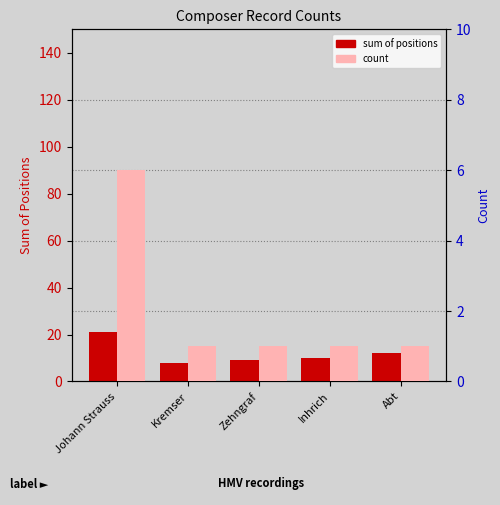

Which series has the largest total across all categories?

sum of positions